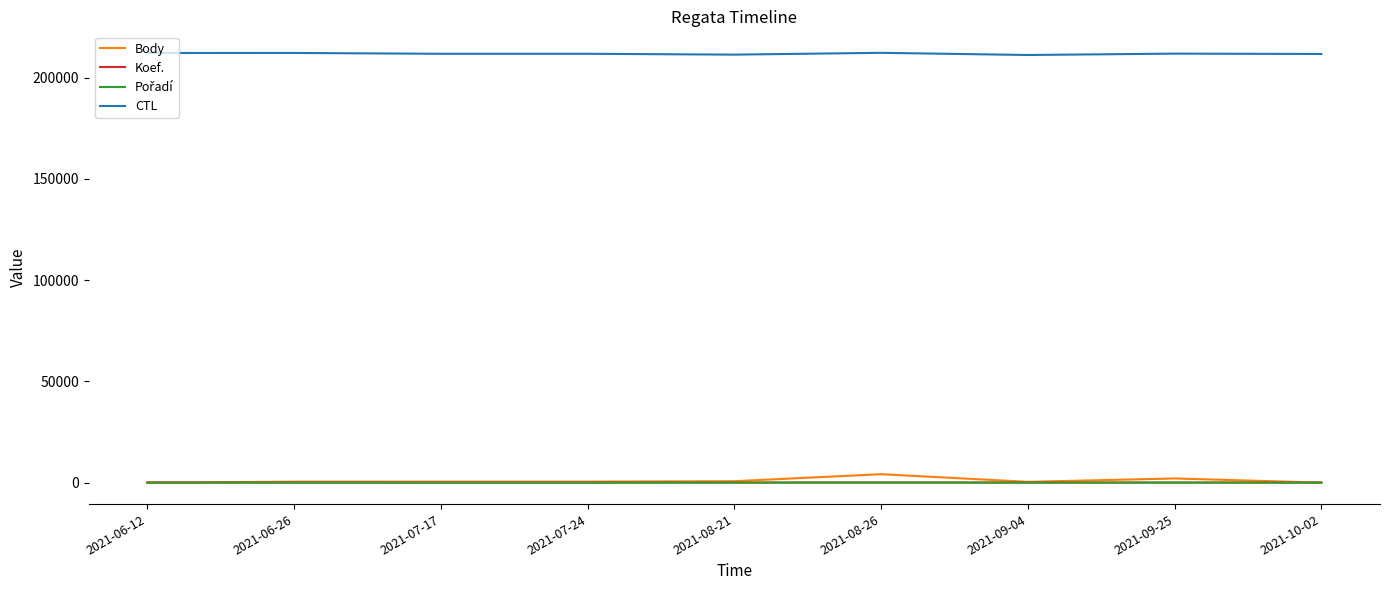

What is the difference between the highest and lowest values at 2021-06-12?

212116